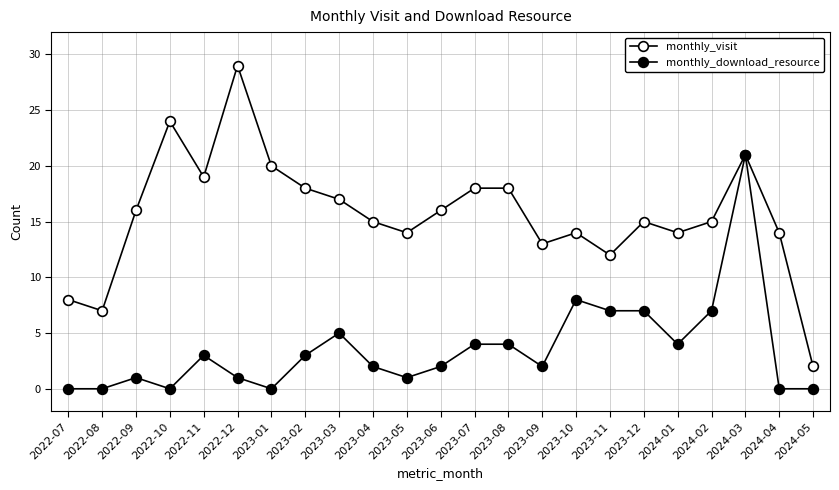

How many lines are shown in the chart?

2